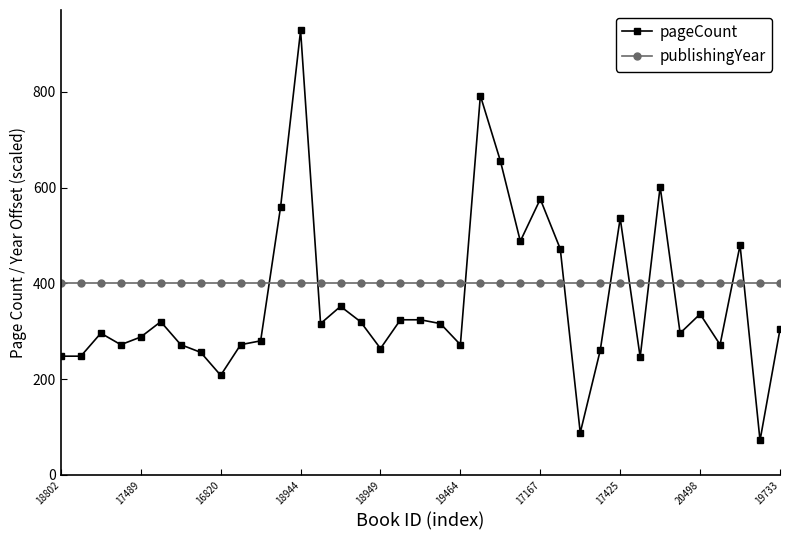

What is the sum of all pageCount values?

13412